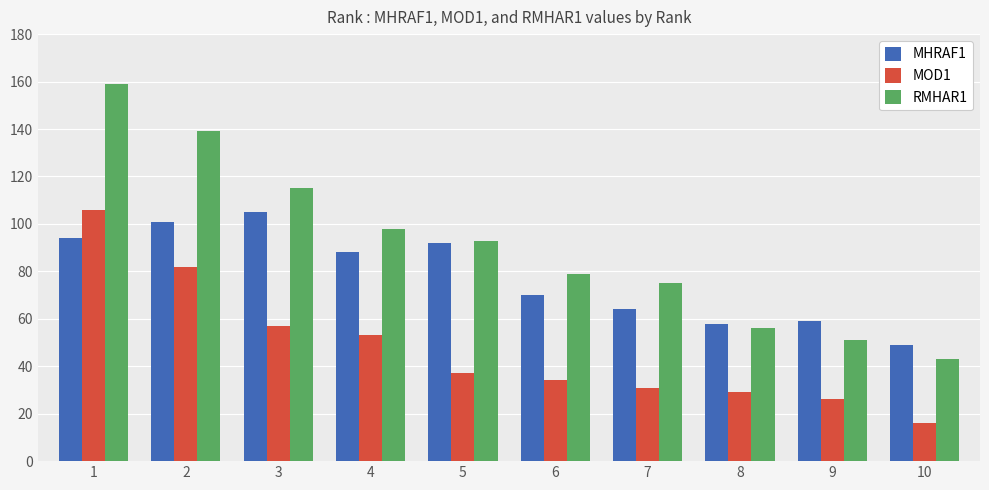

Is the value of MOD1 at 3 greater than the value of MHRAF1 at 7?

No